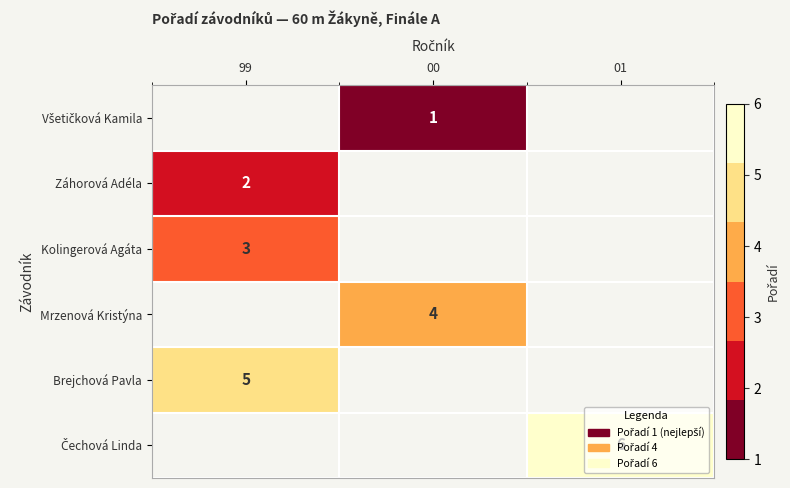

True or false: Kolingerová Agáta has a value of 3 at 99.

True